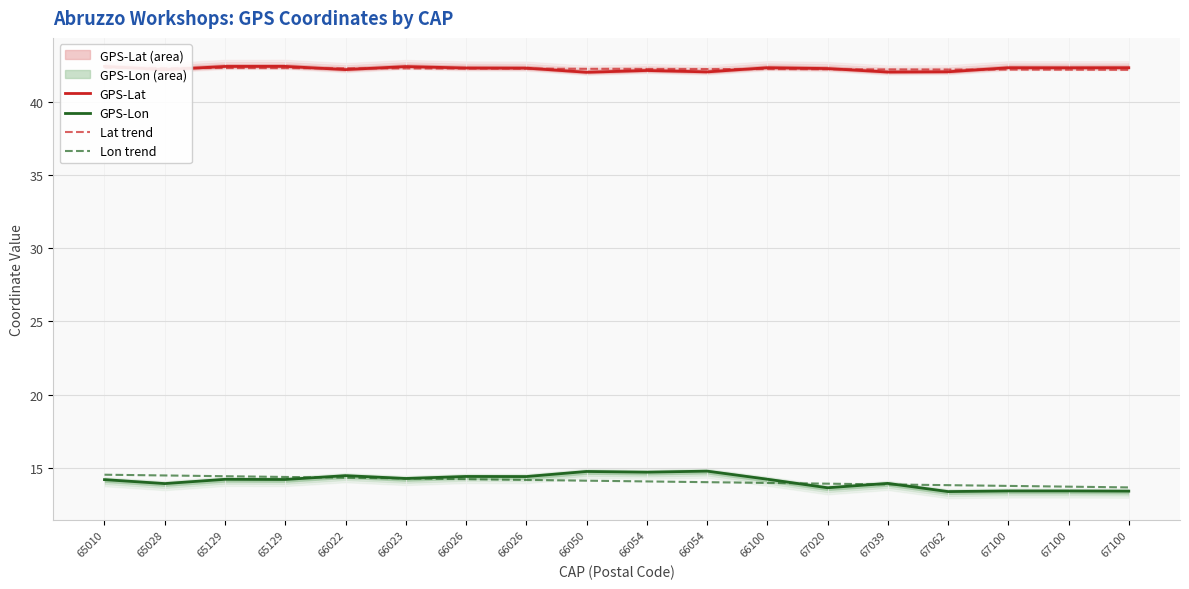

Reading left to right, extract all data points from this chart.

GPS-Lat: 65010=42.4	65028=42.2	65129=42.4	65129=42.4	66022=42.2	66023=42.4	66026=42.3	66026=42.3	66050=42.0	66054=42.2	66054=42.1	66100=42.4	67020=42.3	67039=42.1	67062=42.1	67100=42.4	67100=42.4	67100=42.4
GPS-Lon: 65010=14.2	65028=13.9	65129=14.2	65129=14.2	66022=14.5	66023=14.3	66026=14.4	66026=14.4	66050=14.7	66054=14.7	66054=14.8	66100=14.2	67020=13.6	67039=13.9	67062=13.4	67100=13.4	67100=13.4	67100=13.4
Lat trend: 65010=42.3	65028=42.3	65129=42.3	65129=42.3	66022=42.3	66023=42.3	66026=42.3	66026=42.3	66050=42.3	66054=42.3	66054=42.3	66100=42.3	67020=42.3	67039=42.2	67062=42.2	67100=42.2	67100=42.2	67100=42.2
Lon trend: 65010=14.5	65028=14.5	65129=14.4	65129=14.4	66022=14.3	66023=14.3	66026=14.2	66026=14.2	66050=14.1	66054=14.1	66054=14.0	66100=14.0	67020=13.9	67039=13.9	67062=13.8	67100=13.8	67100=13.7	67100=13.6